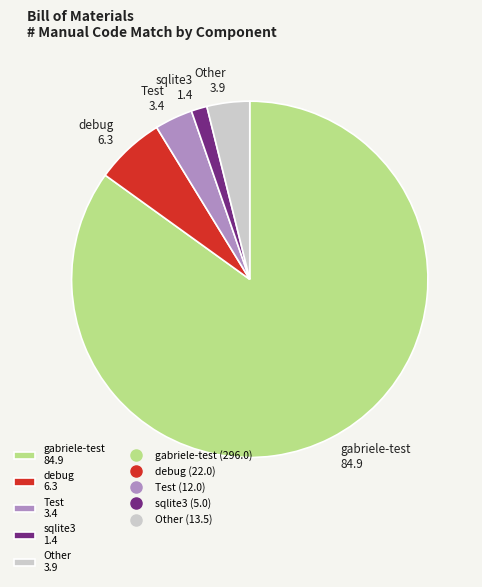

Which has a higher value, gabriele-test 84.9 or sqlite3 1.4?

gabriele-test 84.9